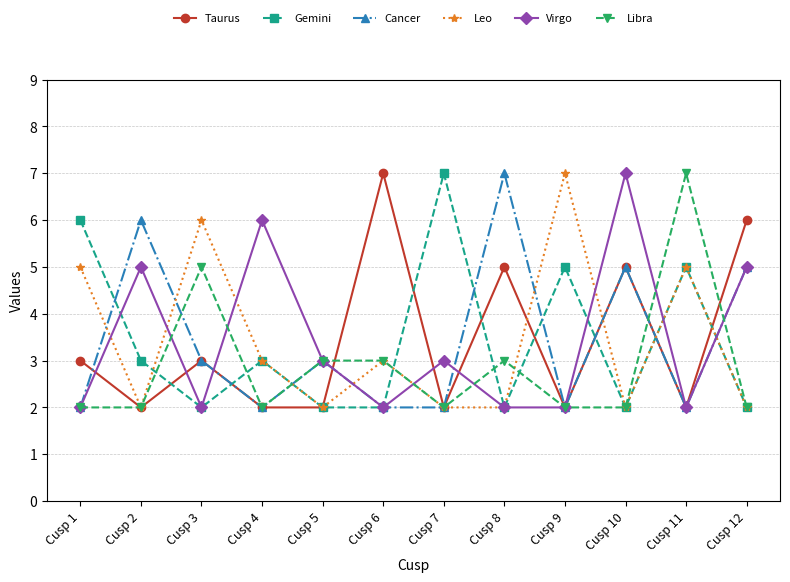

What is the approximate value of Cancer at Cusp 11?

2